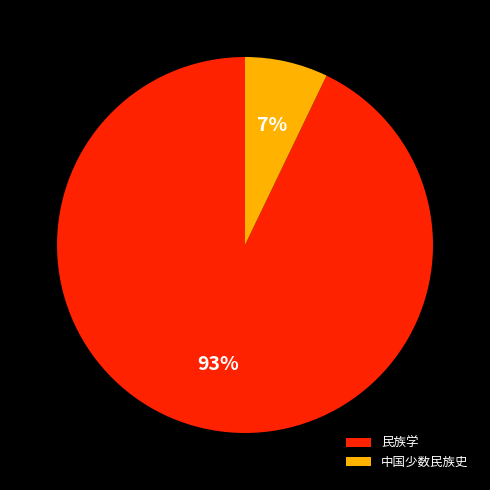

True or false: 民族学 accounts for 99% of the total.

False